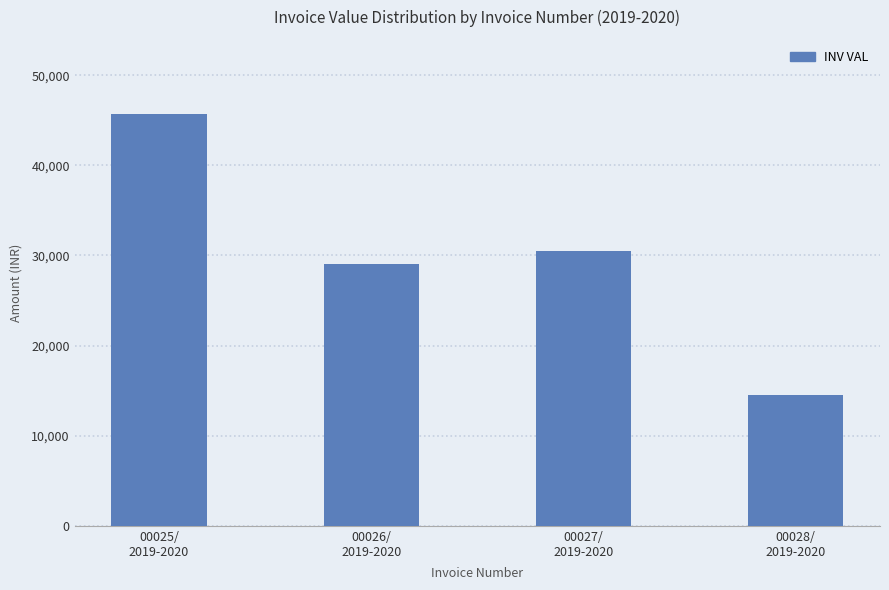

The chart shows a value of 11387.8 at 00027/
2019-2020. True or false?

False